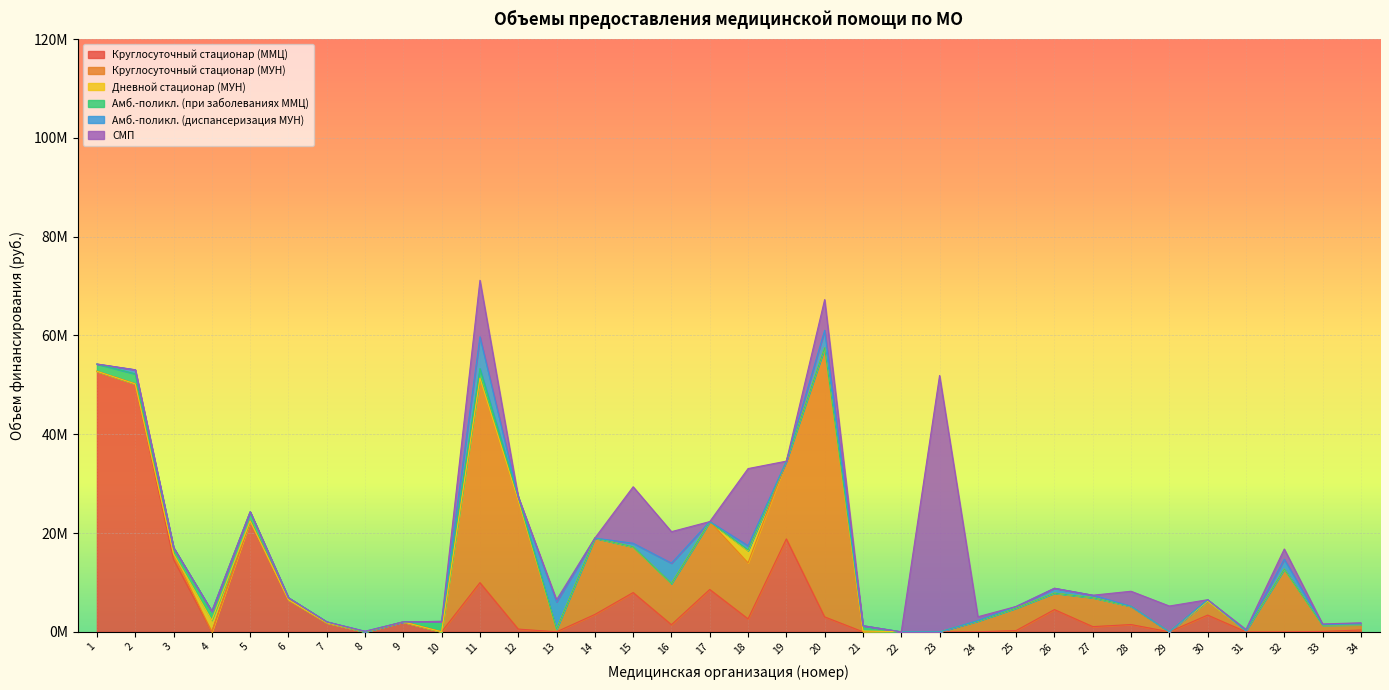

Between which two adjacent categories do Круглосуточный стационар (МУН) and СМП first intersect?

14 and 15